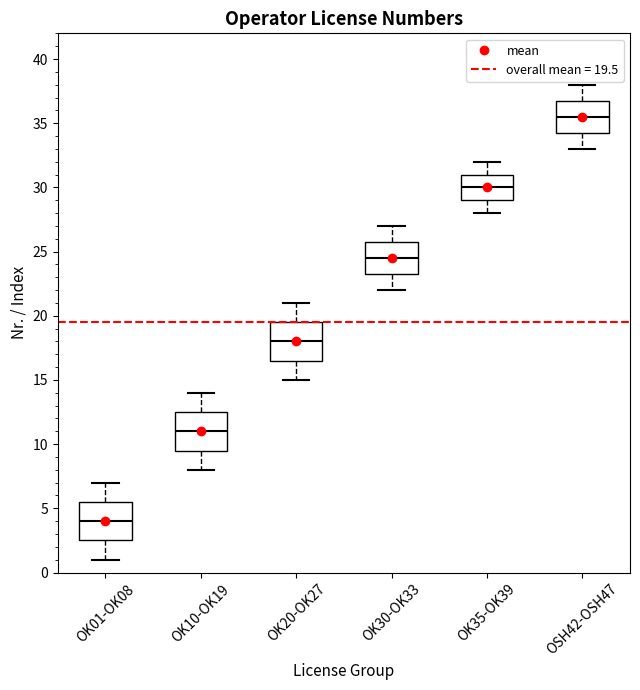

Reading left to right, read every box against the y-axis: the position of its median line, the range the box covers, and the ends of its whiskers. The values are not printed on the chart, so give them approximately, as read against the axis.

OK01-OK08: median 4.0, box 2.5 to 5.5, whiskers 1.0 to 7.0
OK10-OK19: median 11.0, box 9.5 to 12.5, whiskers 8.0 to 14.0
OK20-OK27: median 18.0, box 16.5 to 19.5, whiskers 15.0 to 21.0
OK30-OK33: median 24.5, box 23.5 to 26.0, whiskers 22.0 to 27.0
OK35-OK39: median 30.0, box 29.0 to 31.0, whiskers 28.0 to 32.0
OSH42-OSH47: median 35.5, box 34.5 to 37.0, whiskers 33.0 to 38.0